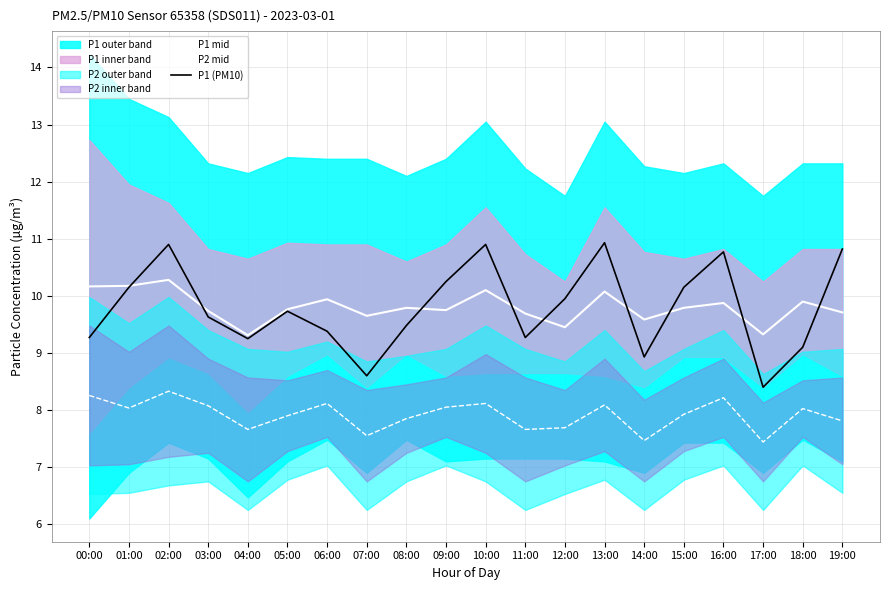

What is the minimum value shown in the chart?

7.4